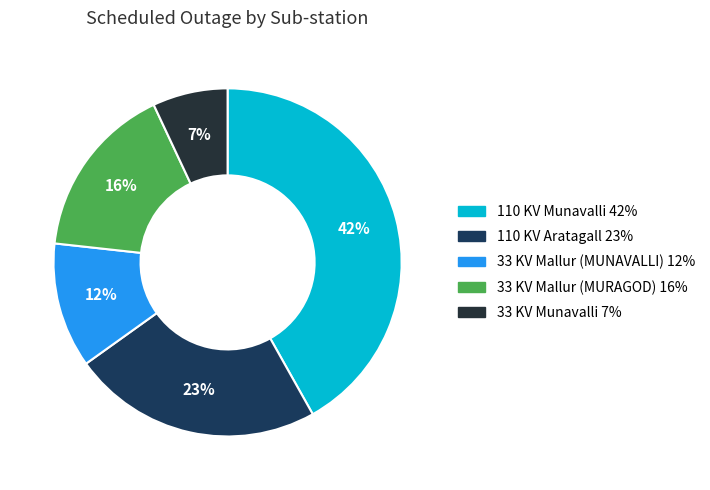

Does 33 KV Mallur (MURAGOD) represent more than half of the total?

No